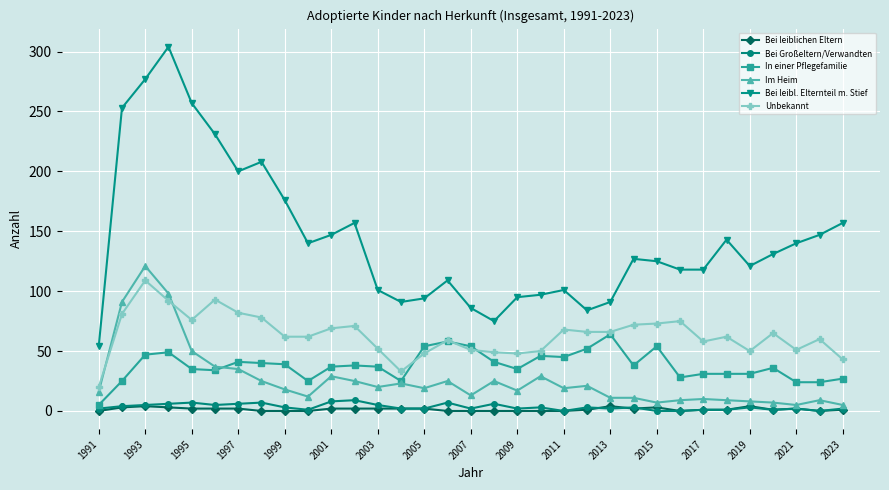

True or false: Bei leibl. Elternteil m. Stief and Bei leiblichen Eltern intersect in this chart.

False